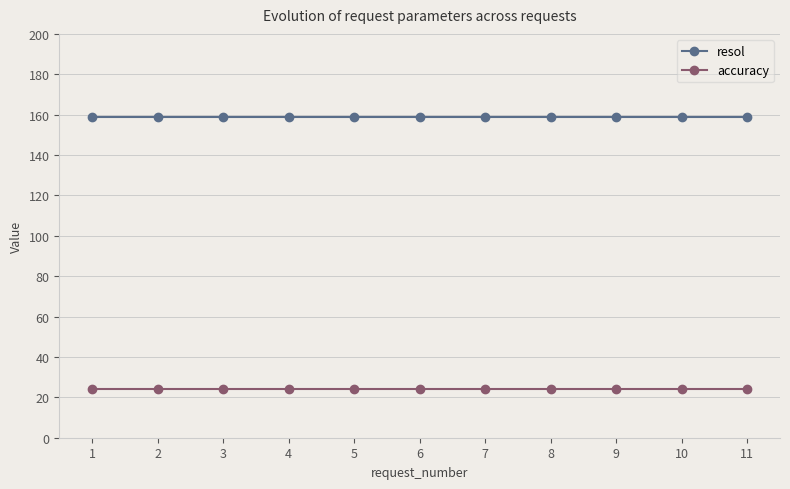

What is the spread (max minus min) of values at 8?

135